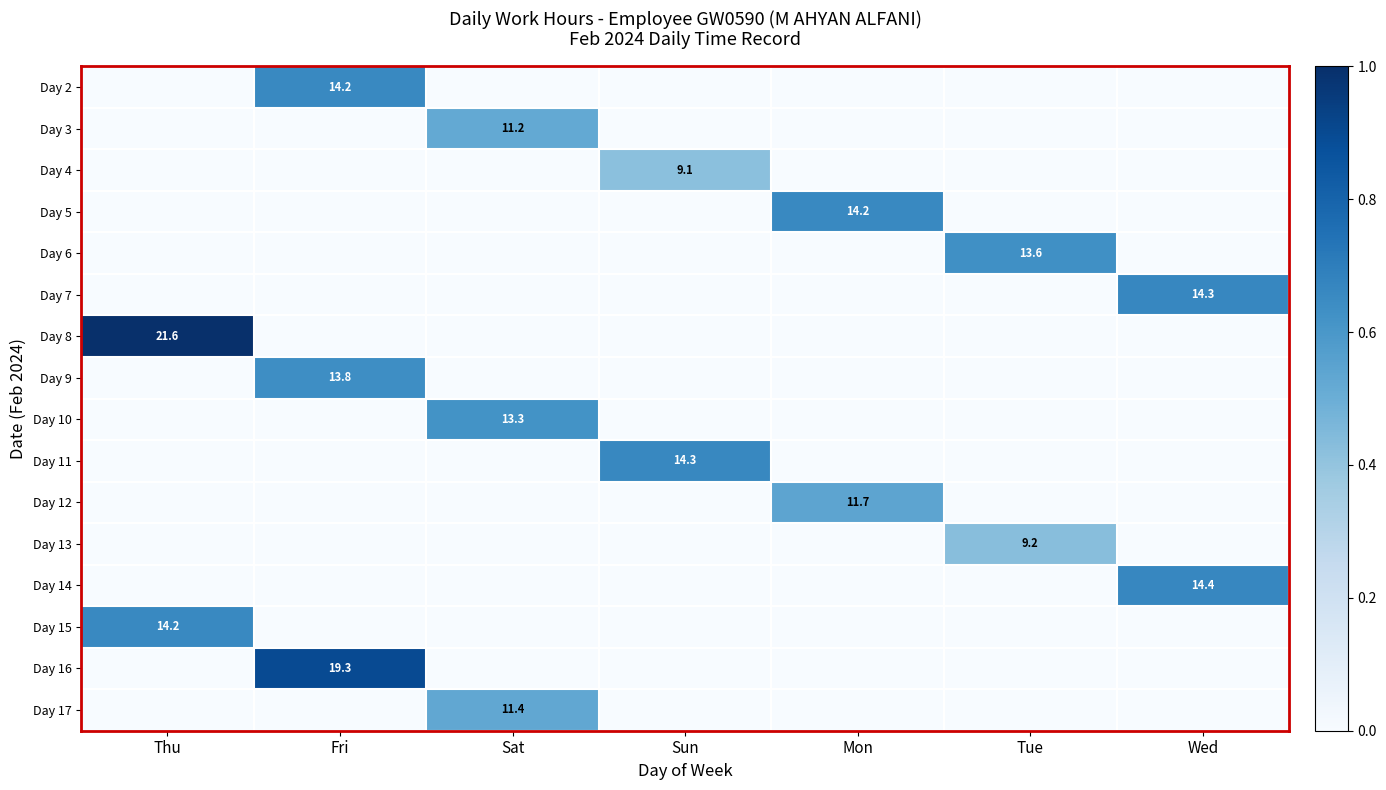

Is it true that Day 8 equals 4.6 at Thu?

False